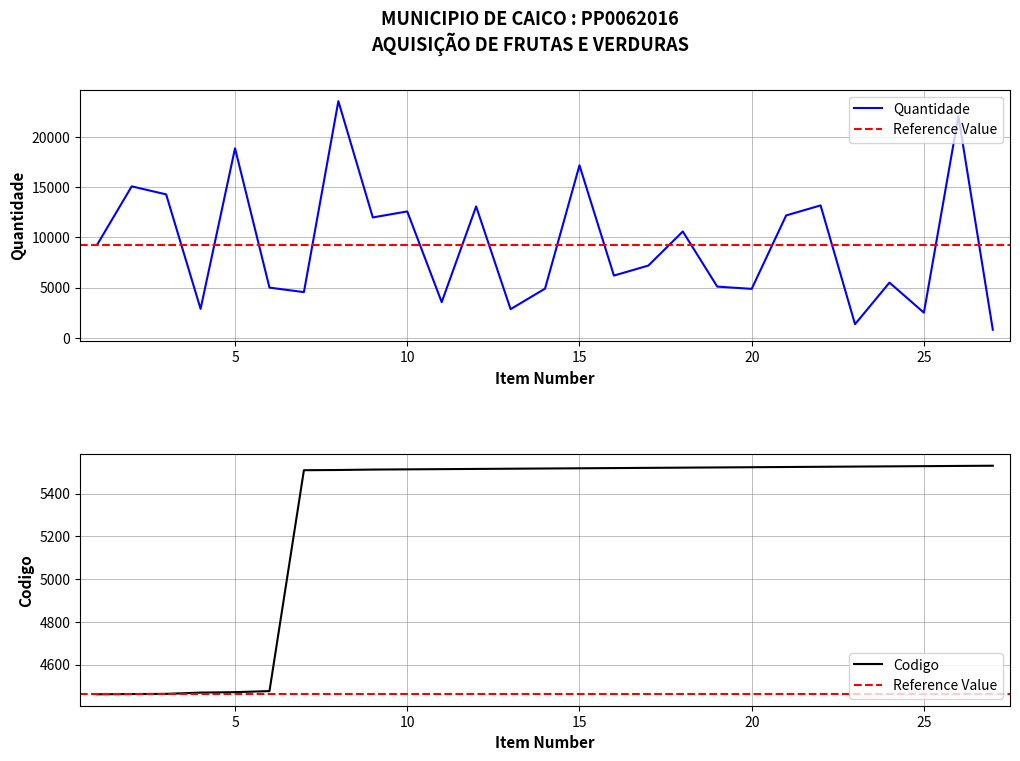

What is the difference between the maximum and second lowest values?

22250